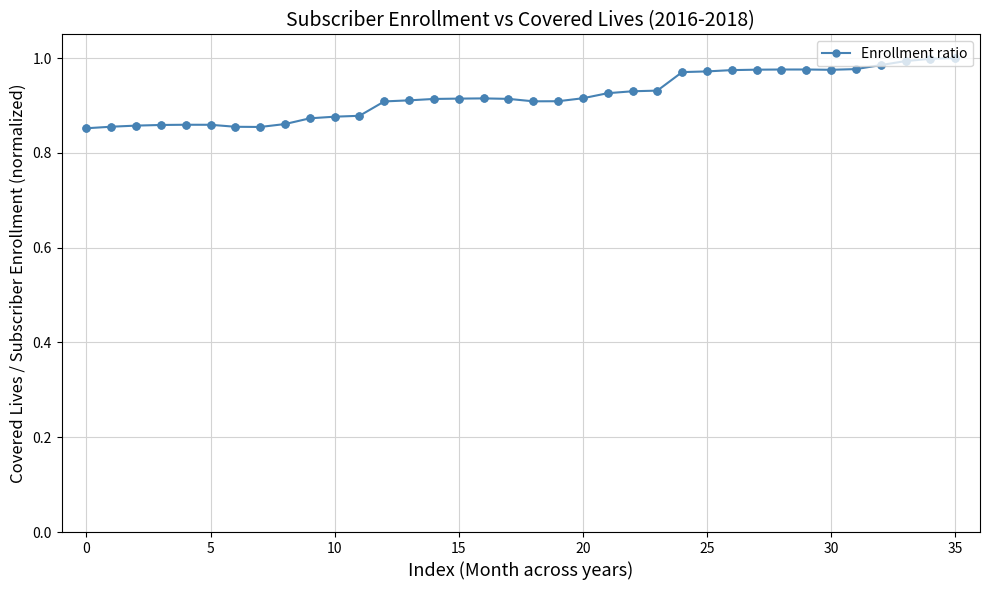

What is the sum of all values?

33.1